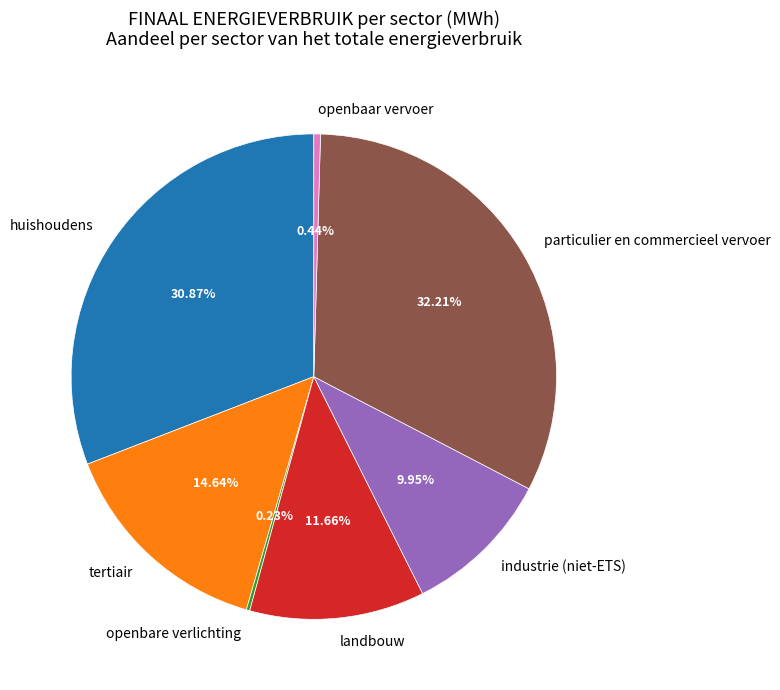

Is the sum of huishoudens and landbouw greater than half?

No